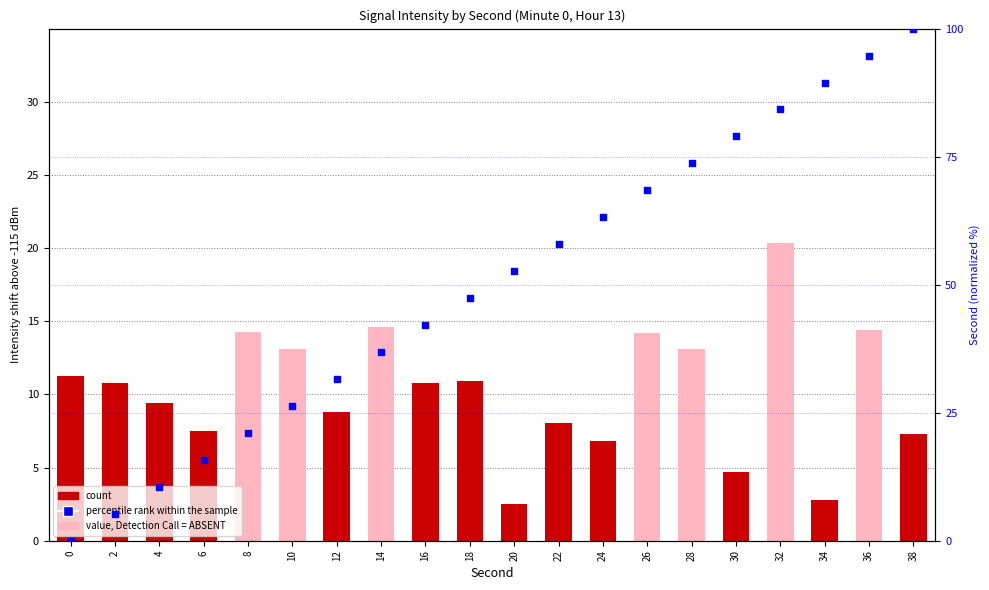

Which series has the largest total across all categories?

percentile rank within the sample